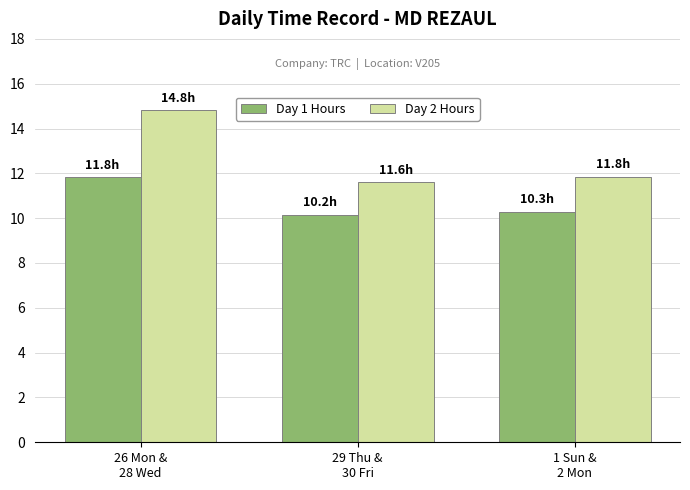

What is the difference between the Day 1 Hours values at 1 Sun &
2 Mon and 29 Thu &
30 Fri?

0.1